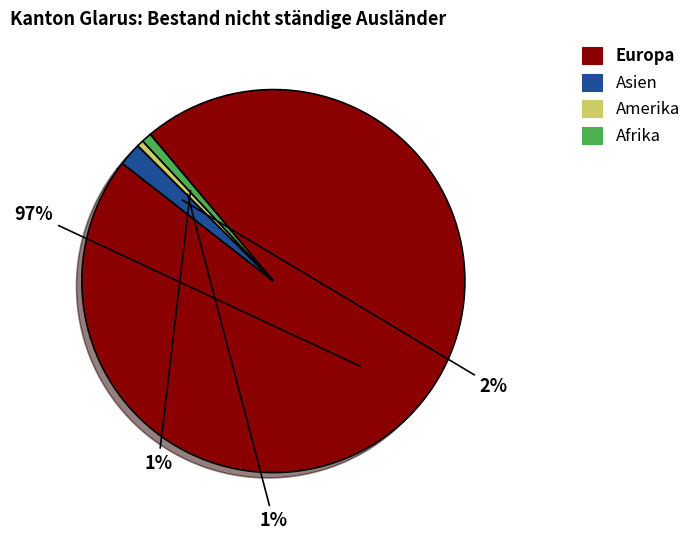

Which has a higher value, Europa or Afrika?

Europa